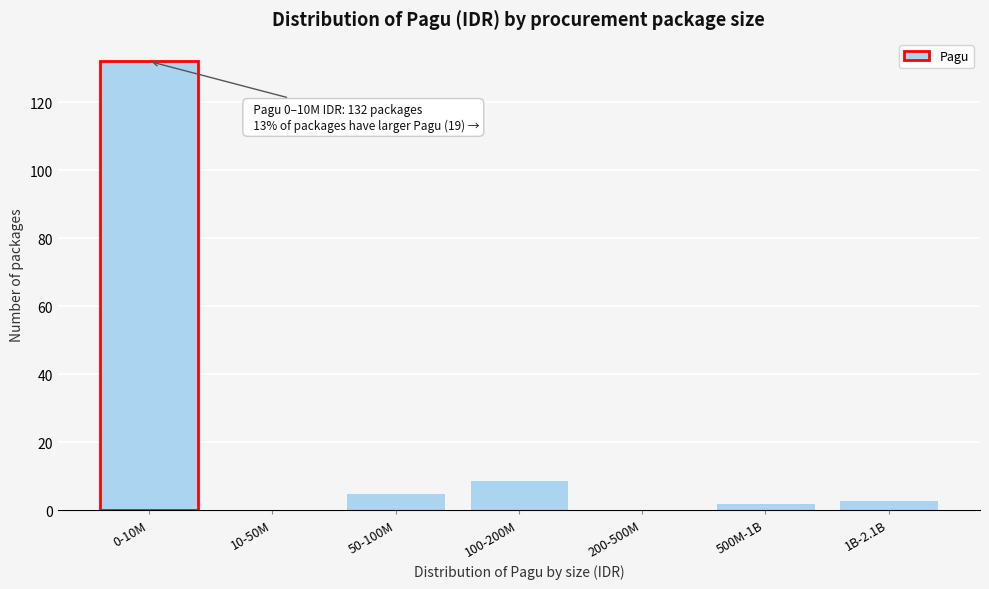

Reading left to right, list all the values displayed in this chart.

0-10M=132	10-50M=0	50-100M=5	100-200M=9	200-500M=0	500M-1B=2	1B-2.1B=3